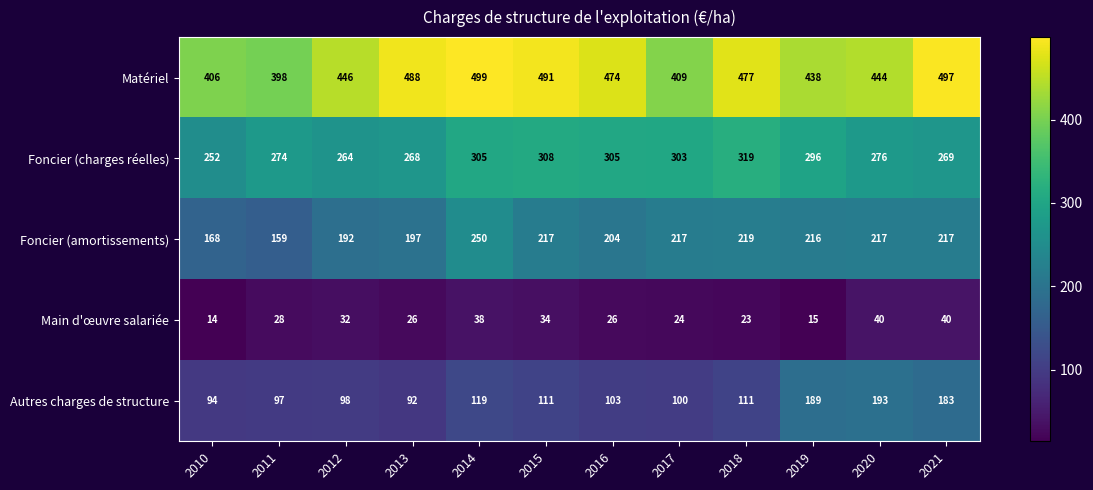

True or false: Foncier (amortissements) has a value of 48 at 2010.

False